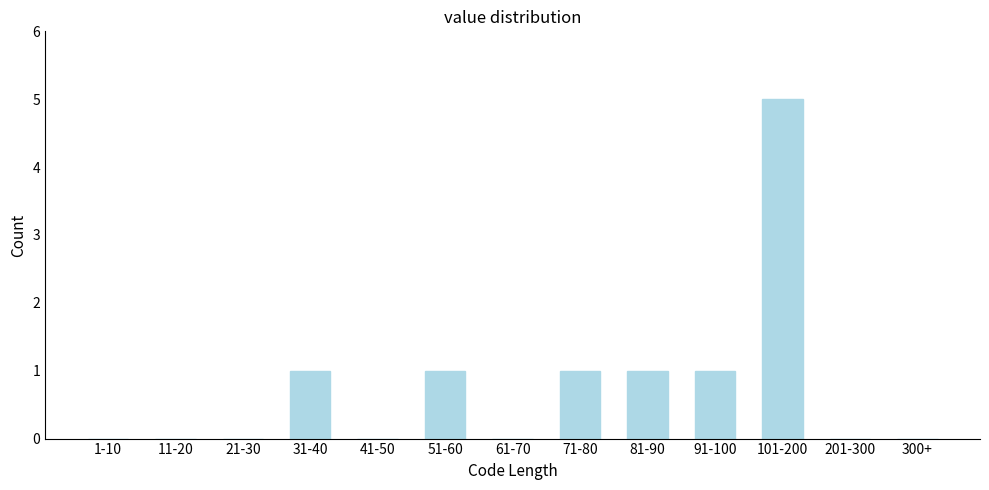

Reading left to right, list all the values displayed in this chart.

1-10=0	11-20=0	21-30=0	31-40=1	41-50=0	51-60=1	61-70=0	71-80=1	81-90=1	91-100=1	101-200=5	201-300=0	300+=0